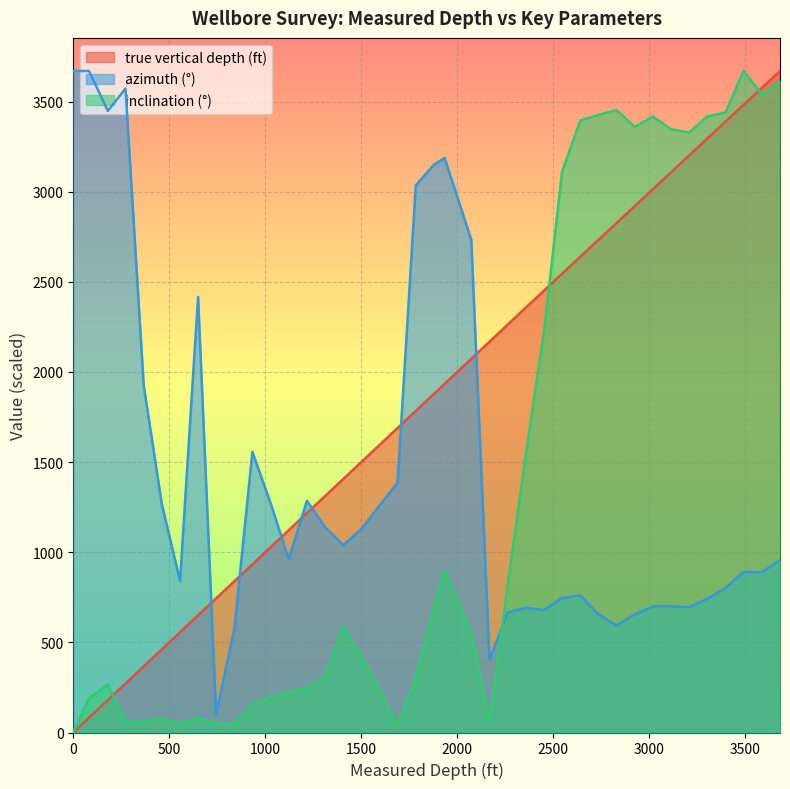

What is the total value across all series at 1500?

3048.7